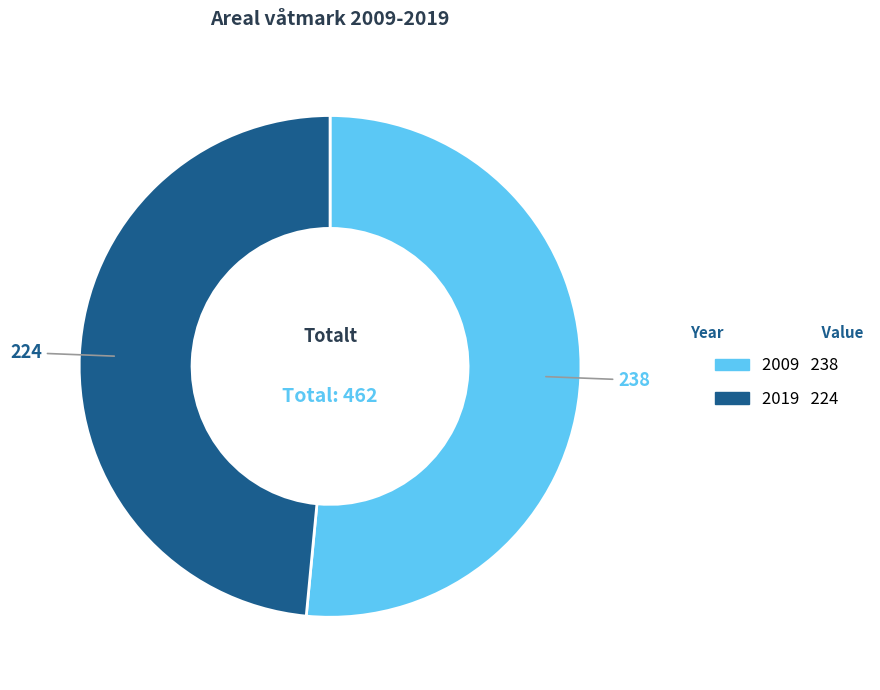

Which category accounts for the majority?

2009